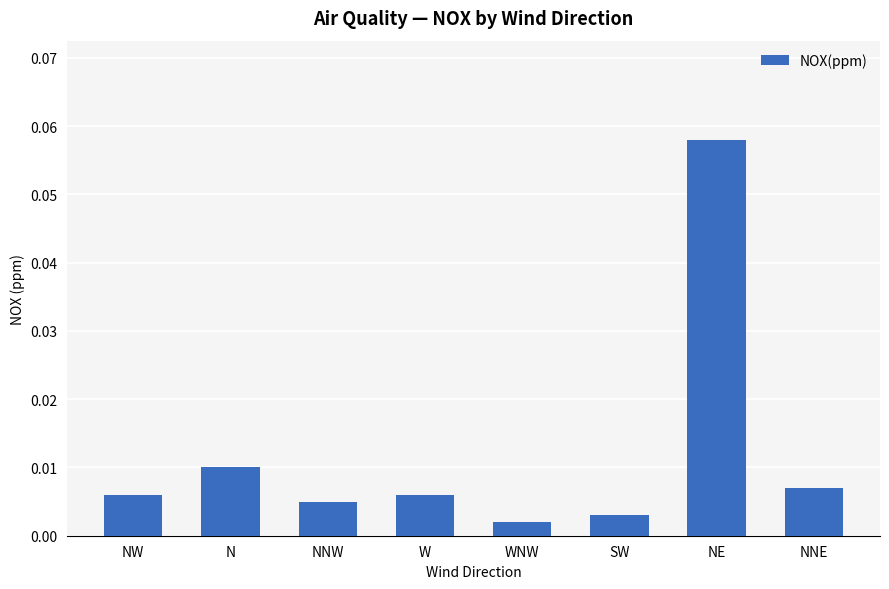

Does the chart contain stacked bars?

No